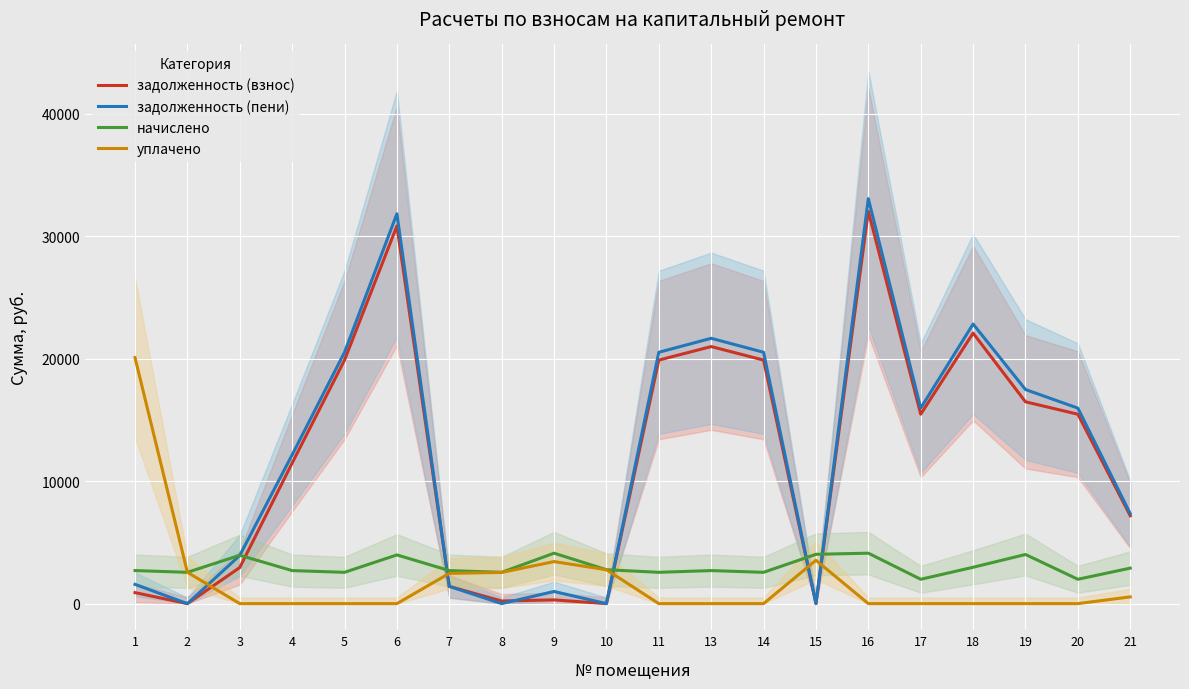

Does the chart display data point markers on the line(s)?

No